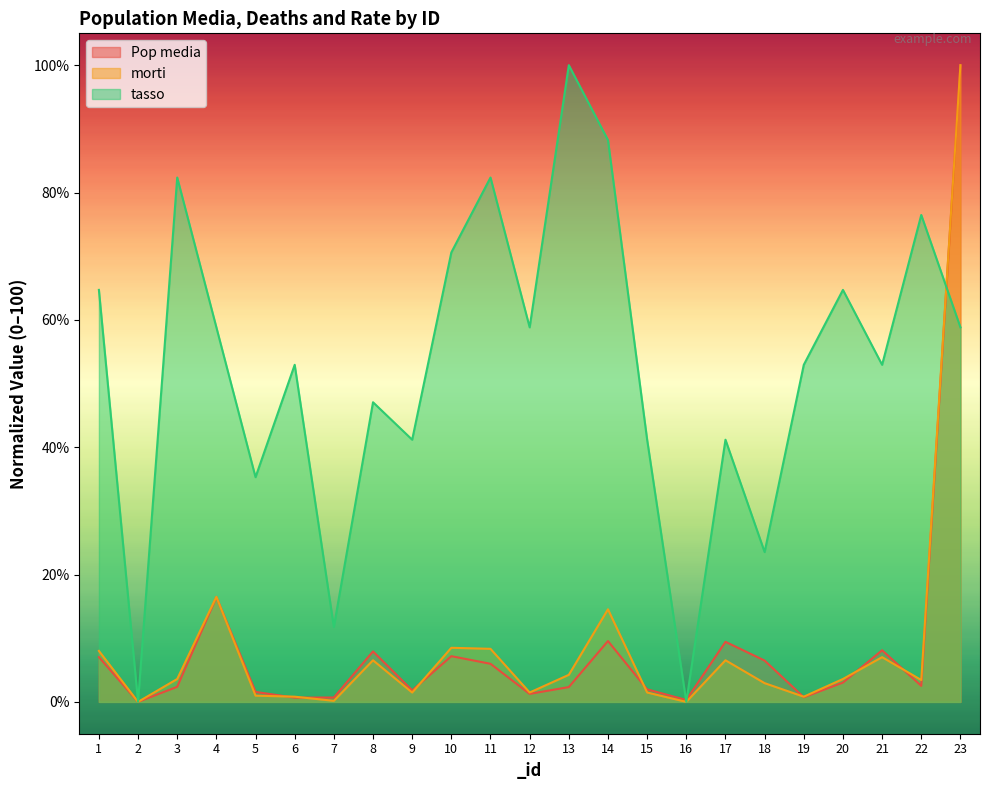

At which category does morti reach its first local peak?

4